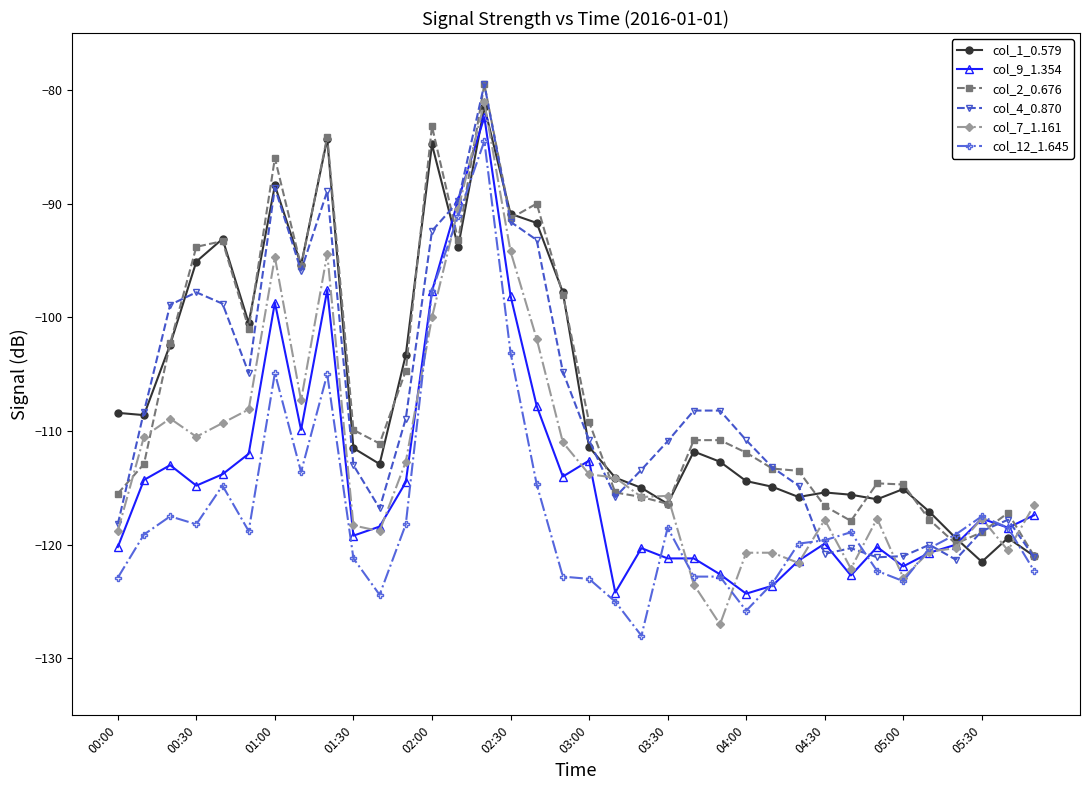

What is the lowest value of the col_2_0.676 series?

-121.0